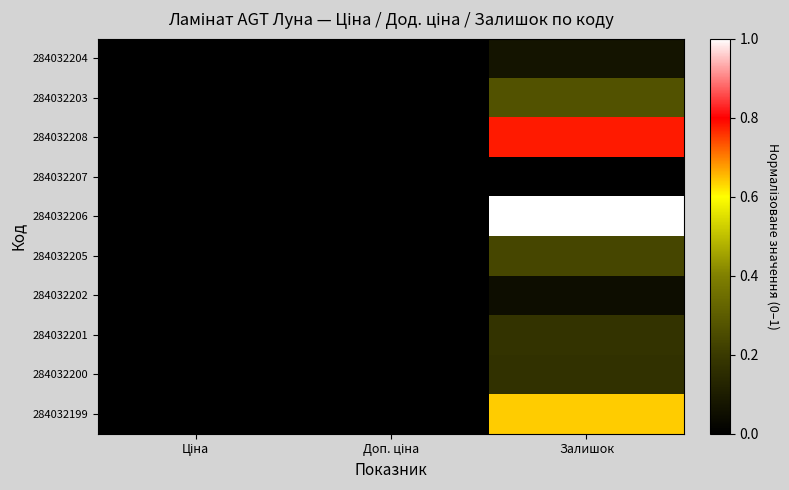

Reading right to left, what are all the values shown in this chart?

284032204: Залишок=0.1	Доп. ціна=0.0	Ціна=0.0
284032203: Залишок=0.3	Доп. ціна=0.0	Ціна=0.0
284032208: Залишок=0.8	Доп. ціна=0.0	Ціна=0.0
284032207: Залишок=0.0	Доп. ціна=0.0	Ціна=0.0
284032206: Залишок=1.0	Доп. ціна=0.0	Ціна=0.0
284032205: Залишок=0.2	Доп. ціна=0.0	Ціна=0.0
284032202: Залишок=0.0	Доп. ціна=0.0	Ціна=0.0
284032201: Залишок=0.2	Доп. ціна=0.0	Ціна=0.0
284032200: Залишок=0.2	Доп. ціна=0.0	Ціна=0.0
284032199: Залишок=0.6	Доп. ціна=0.0	Ціна=0.0